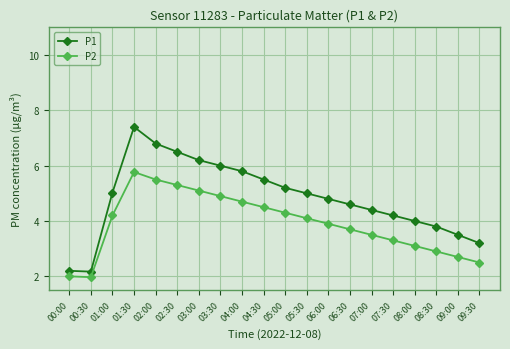

Read the P1 value at 01:30.

7.4